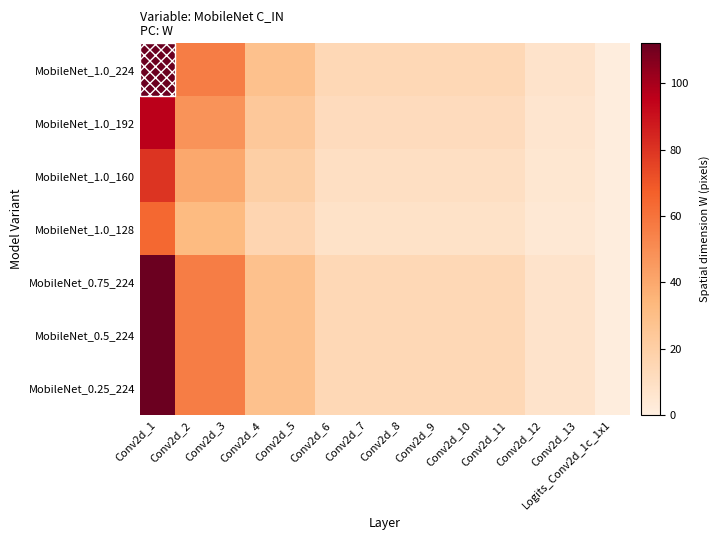

What is the total value across all series at Conv2d_13?

43